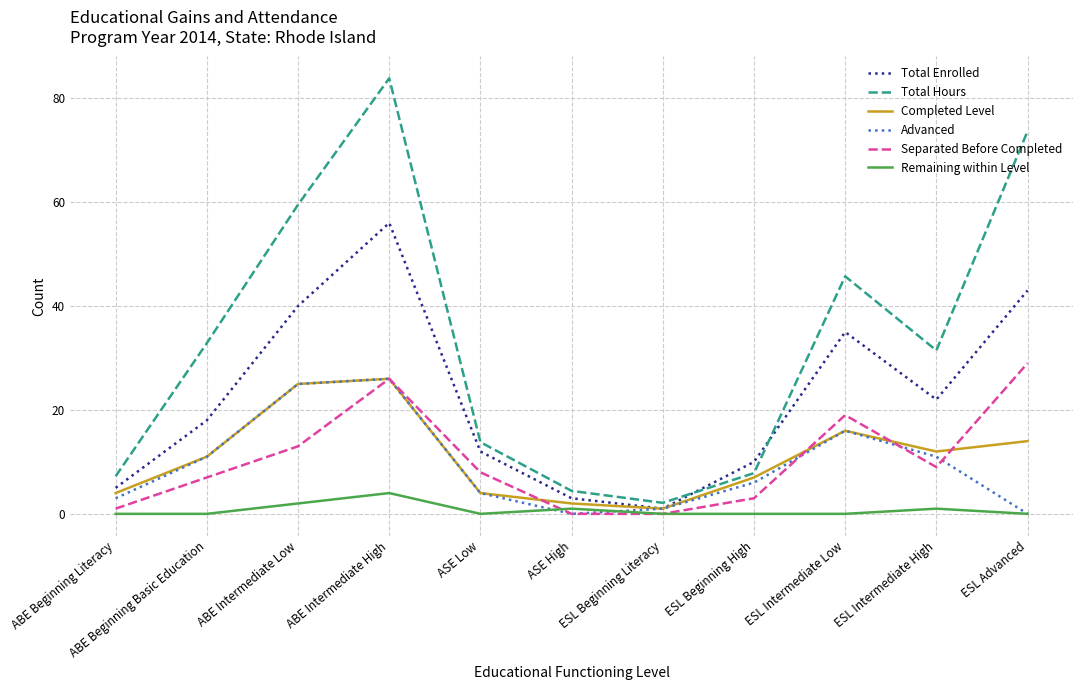

At which category is the sum across all series the highest?

ABE Intermediate High